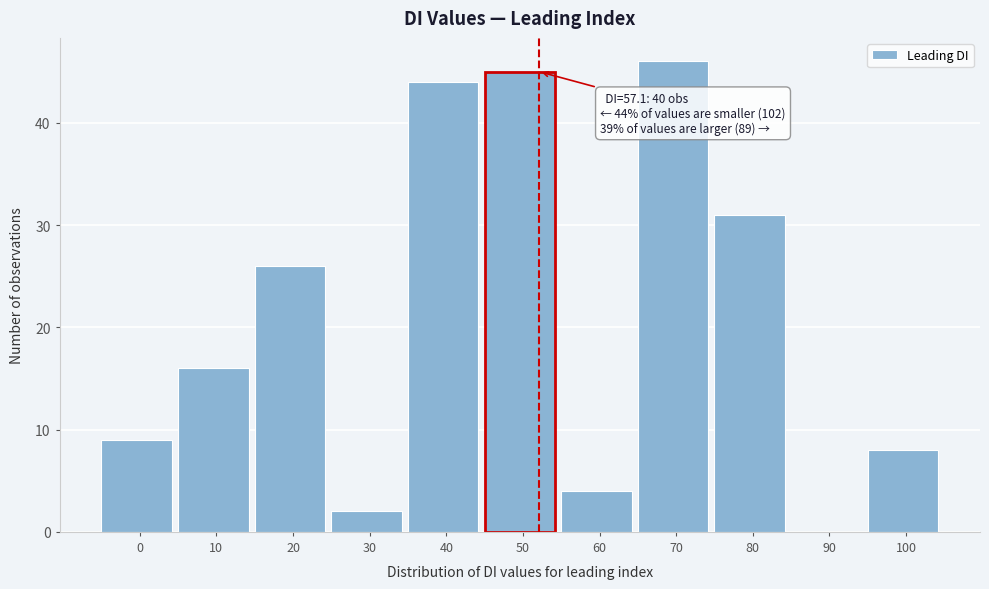

Reading left to right, extract all data points from this chart.

0=9	10=16	20=26	30=2	40=44	50=45	60=4	70=46	80=31	90=0	100=8